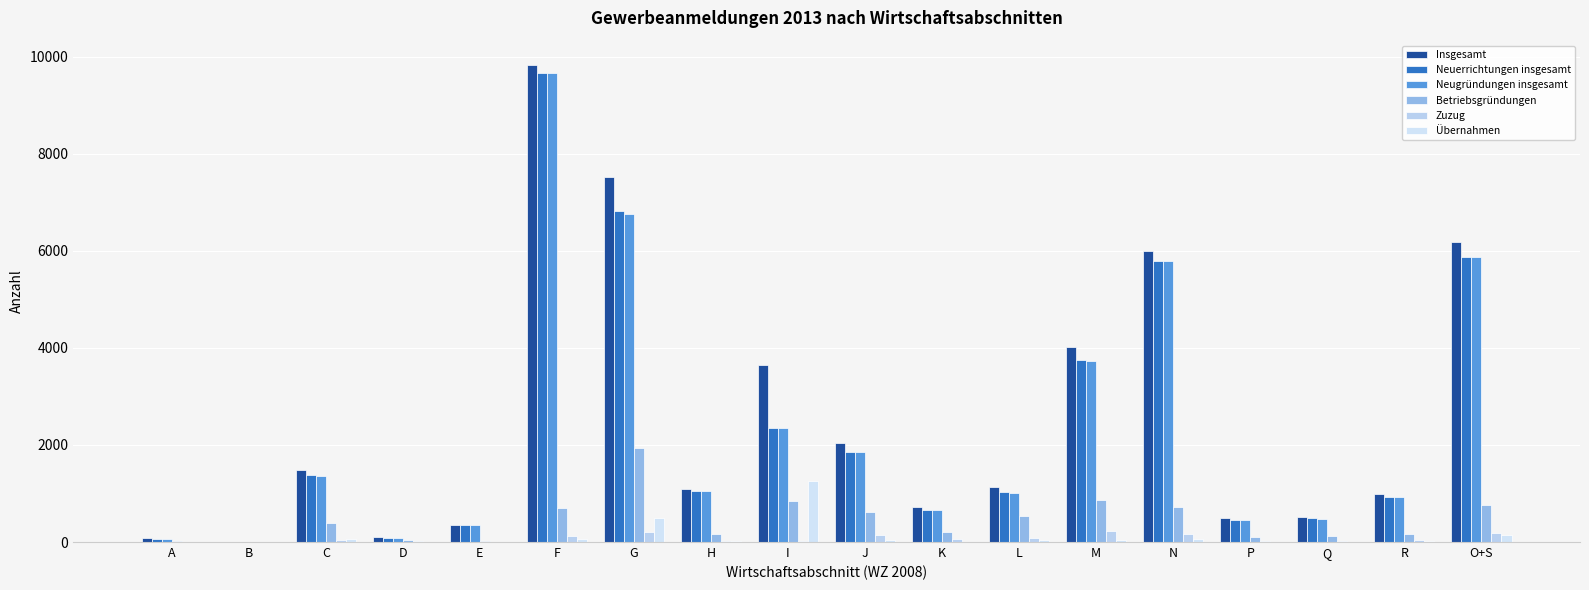

Count the number of categories in the chart.

18